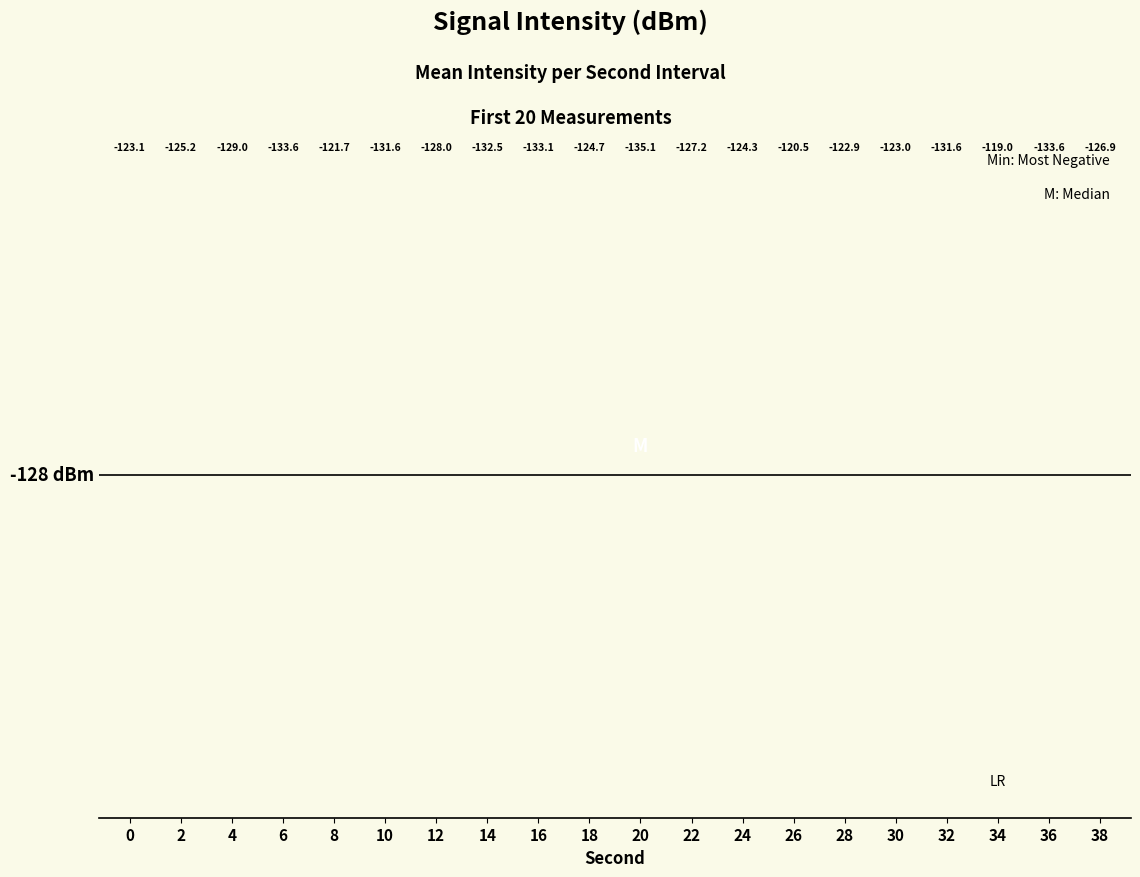

List the labels in order of value, largest first.

34, 26, 8, 28, 30, 0, 24, 18, 2, 38, 22, 12, 4, 32, 10, 14, 16, 36, 6, 20